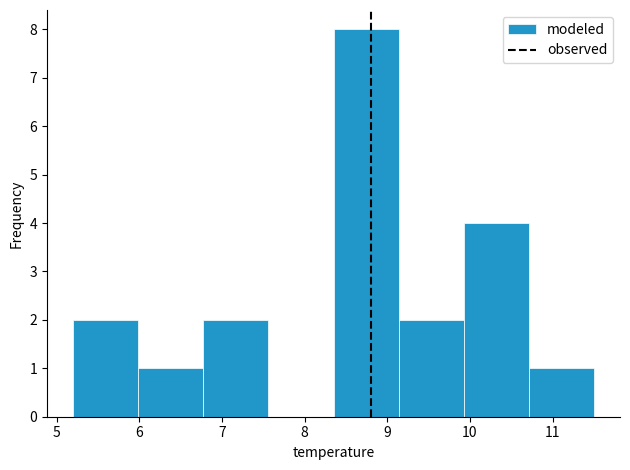

Reading left to right, transcribe this chart: for each bar, give the range it covers on the x-axis and its height. Neither the bar edges nor the heights are printed on the chart, so give them approximately, as read against the axes.

5.2 to 6.0: 2
6.0 to 6.8: 1
6.8 to 7.6: 2
7.6 to 8.4: 0
8.4 to 9.1: 8
9.1 to 9.9: 2
9.9 to 10.7: 4
10.7 to 11.5: 1